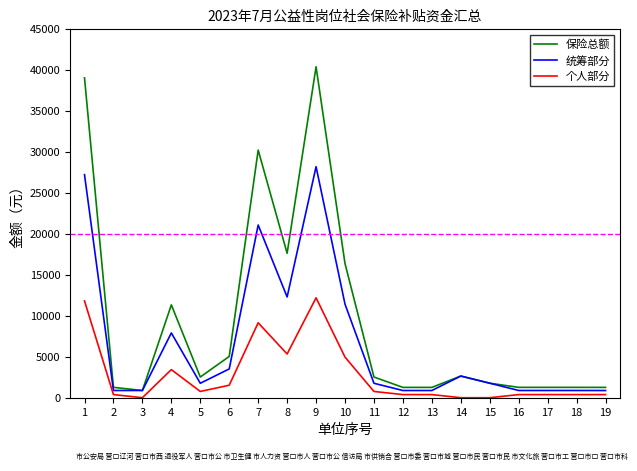

Rank the series by their maximum value, from lowest to highest.

个人部分, 统筹部分, 保险总额